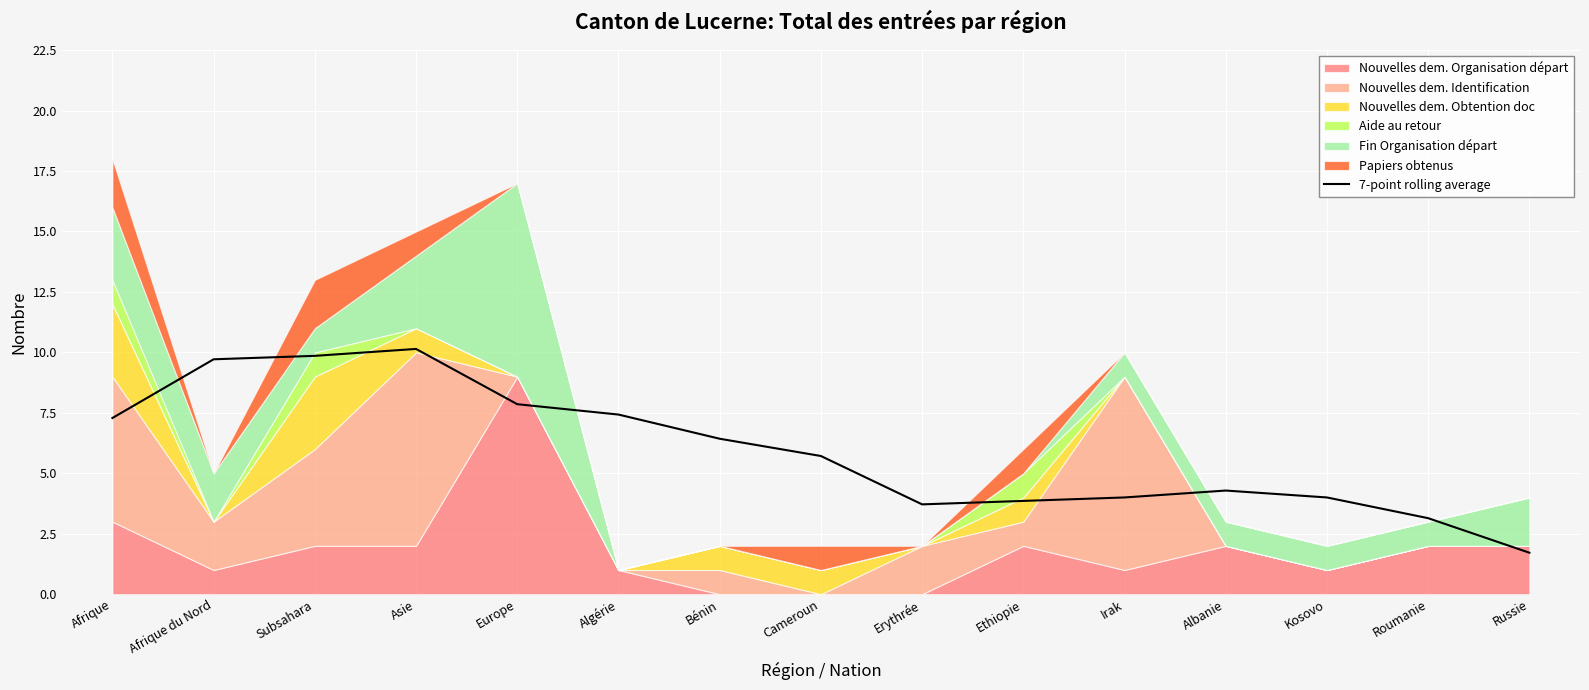

Reading left to right, extract all data points from this chart.

7.3	9.7	9.9	10.1	7.9	7.4	6.4	5.7	3.7	3.9	4.0	4.3	4.0	3.1	1.7